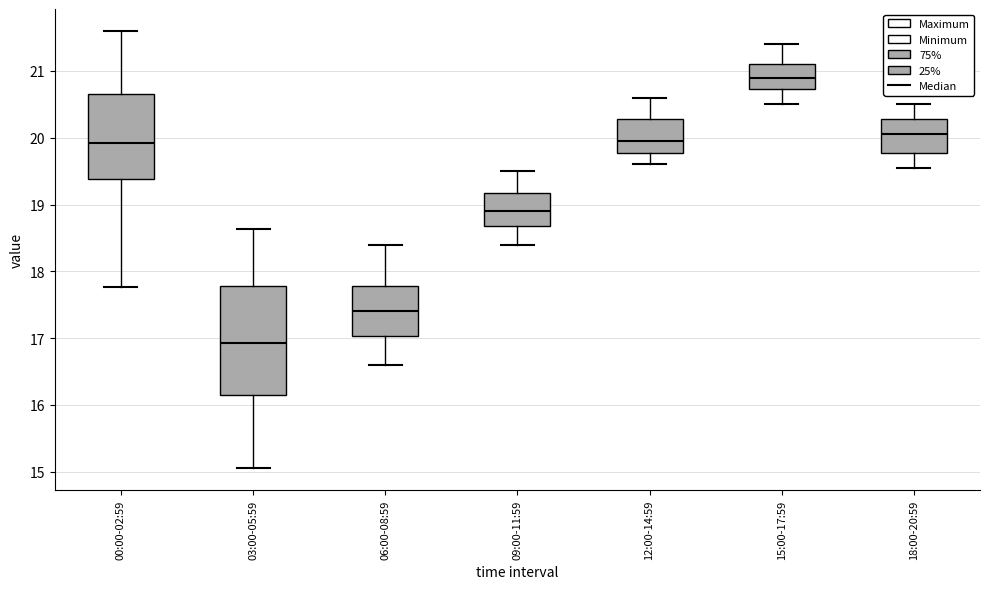

Reading left to right, transcribe this box plot: for each box, give where its median line is, the range the box spans, and where its two whiskers end, as read against the y-axis. The values are not printed on the chart, so give them approximately, as read against the axis.

00:00-02:59: median 19.9, box 19.4 to 20.7, whiskers 17.8 to 21.6
03:00-05:59: median 16.9, box 16.2 to 17.8, whiskers 15.1 to 18.6
06:00-08:59: median 17.4, box 17.0 to 17.8, whiskers 16.6 to 18.4
09:00-11:59: median 18.9, box 18.7 to 19.2, whiskers 18.4 to 19.5
12:00-14:59: median 20.0, box 19.8 to 20.3, whiskers 19.6 to 20.6
15:00-17:59: median 20.9, box 20.7 to 21.1, whiskers 20.5 to 21.4
18:00-20:59: median 20.1, box 19.8 to 20.3, whiskers 19.6 to 20.5